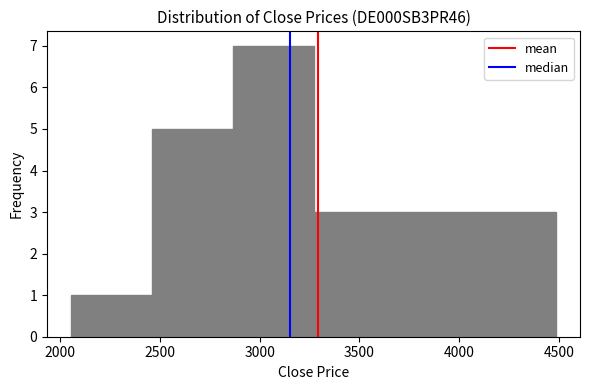

How tall is the bar that spans 3270 to 3675 on the x-axis? Neither the bar edges nor the heights are printed on the chart, so give them approximately, as read against the axes.

3